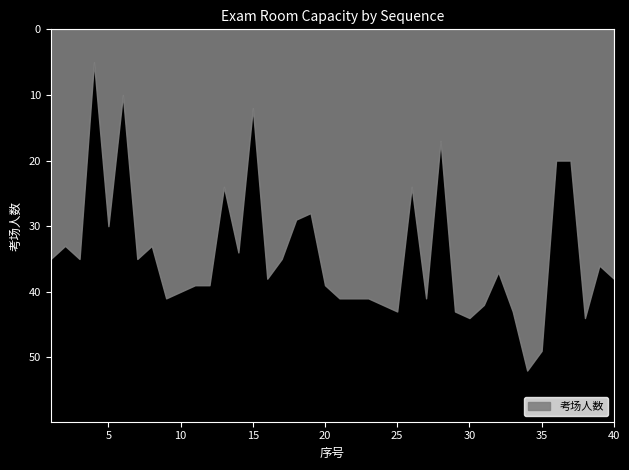

Between 37 and 31, which is larger?

31